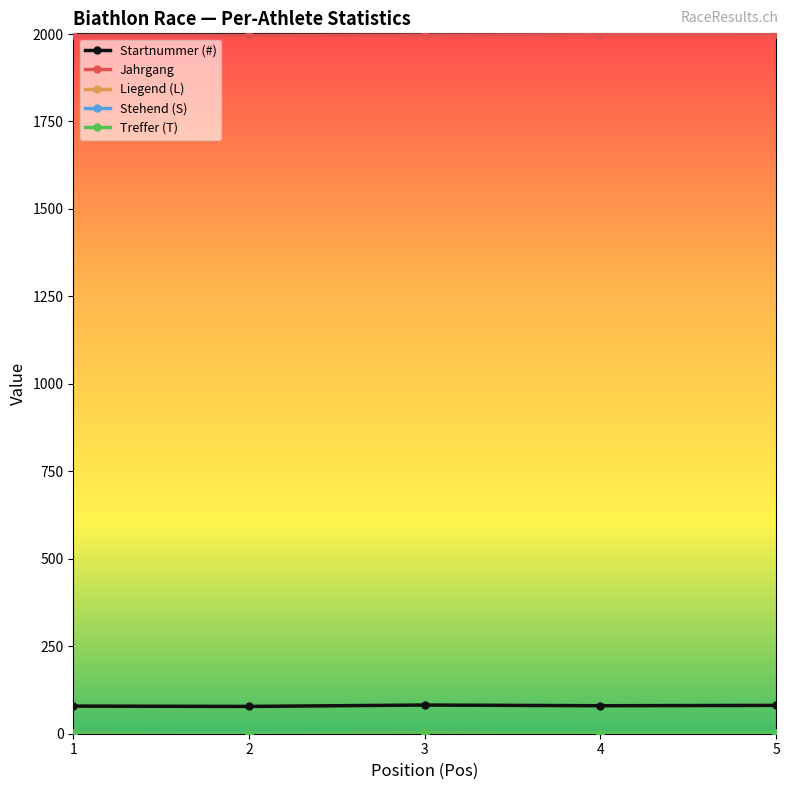

What is the maximum value shown in the chart?

1999